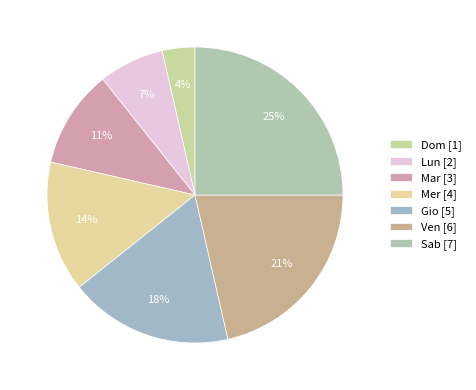

True or false: Mar accounts for 1% of the total.

False